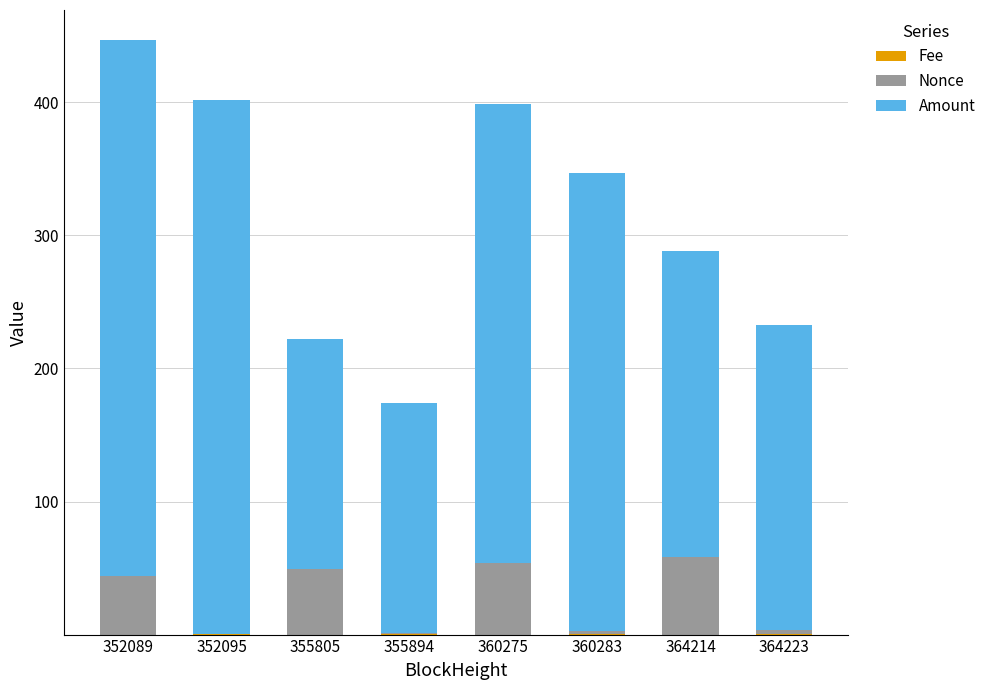

At which category is the sum across all series the highest?

352089